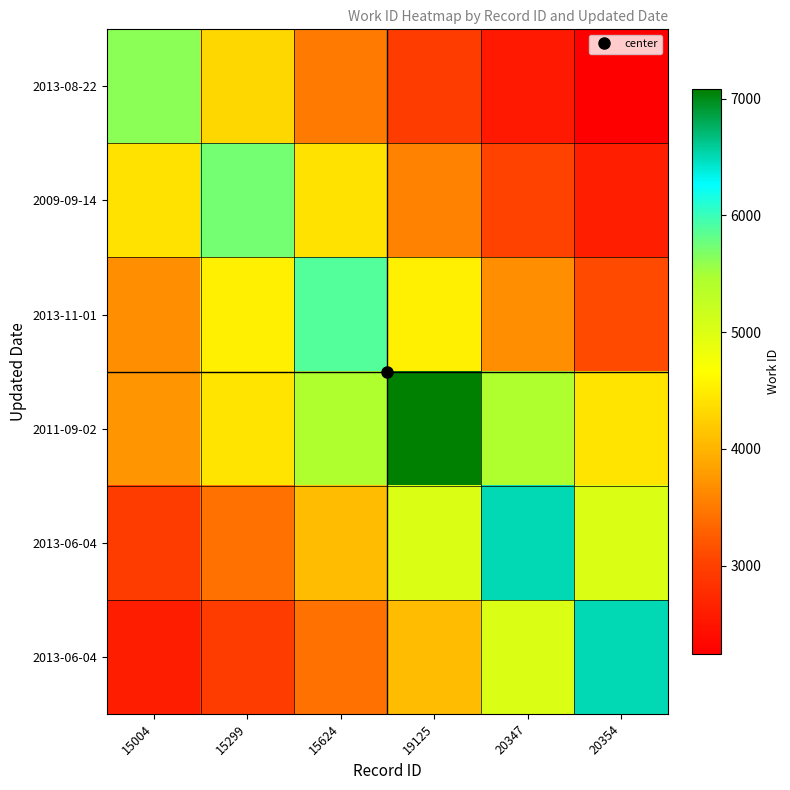

At which category is the sum across all series the highest?

19125